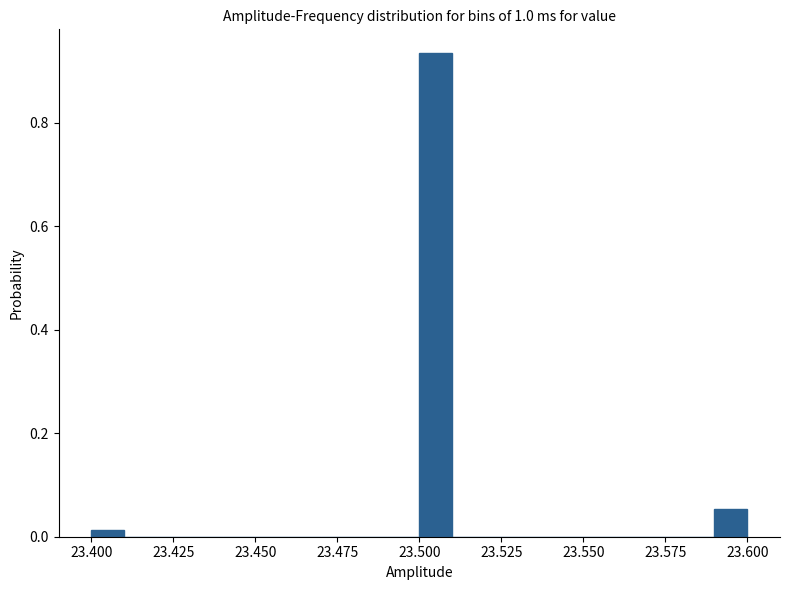

Read against the x-axis, roughly where is the centre of the tallest bar?

23.505